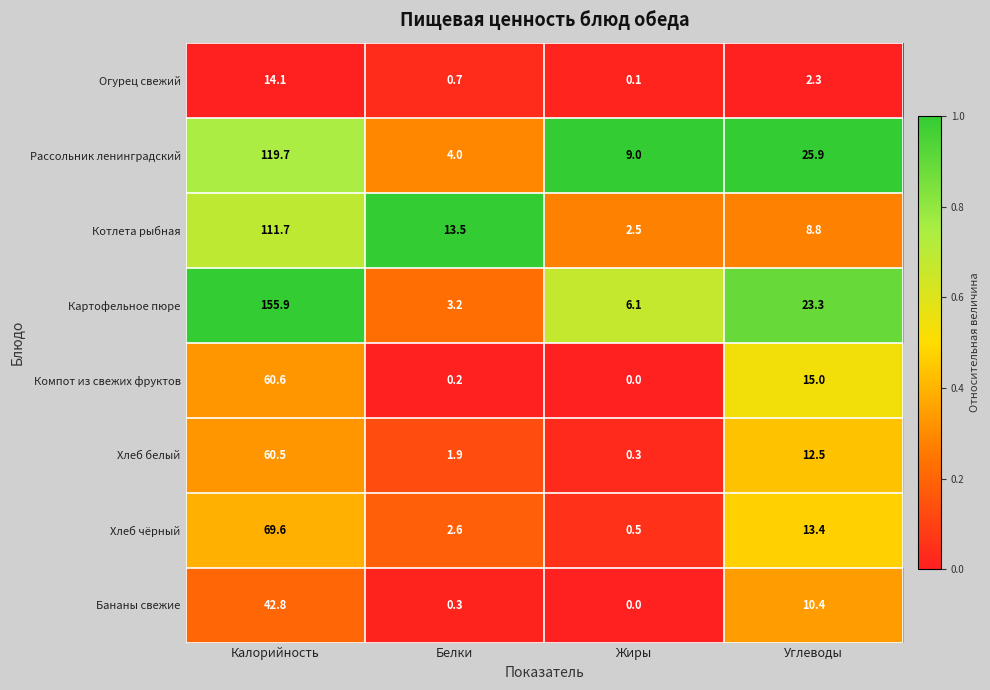

Which series has the largest total across all categories?

Картофельное пюре